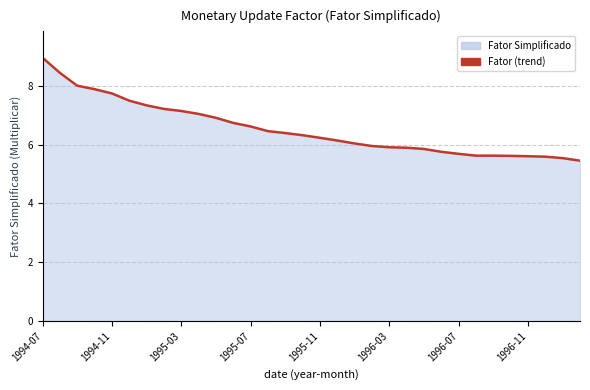

Count the number of data series in this chart.

1